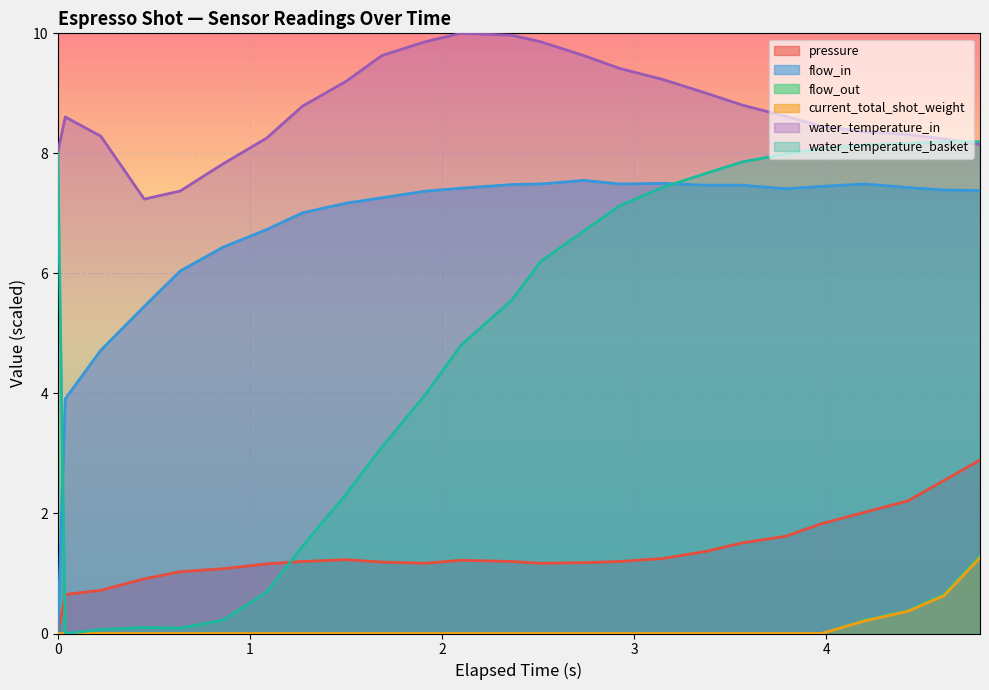

What are all the series names shown in the legend?

pressure, flow_in, flow_out, current_total_shot_weight, water_temperature_in, water_temperature_basket